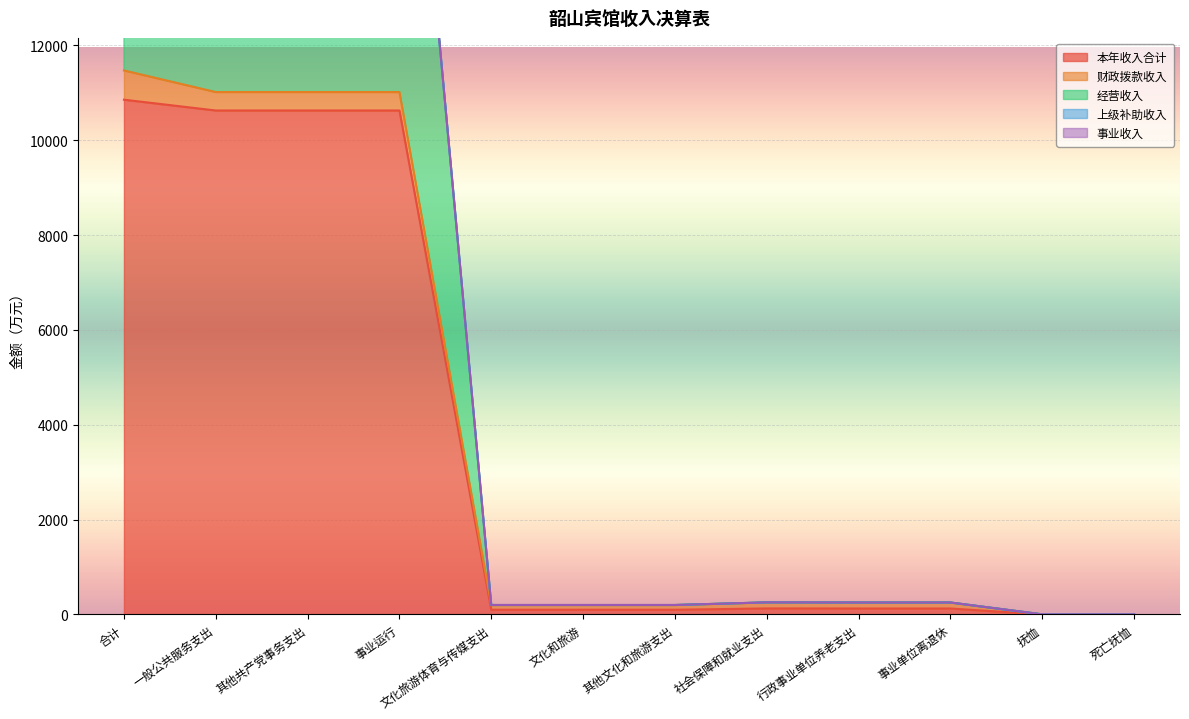

What is the average value of the 经营收入 series?

3413.5